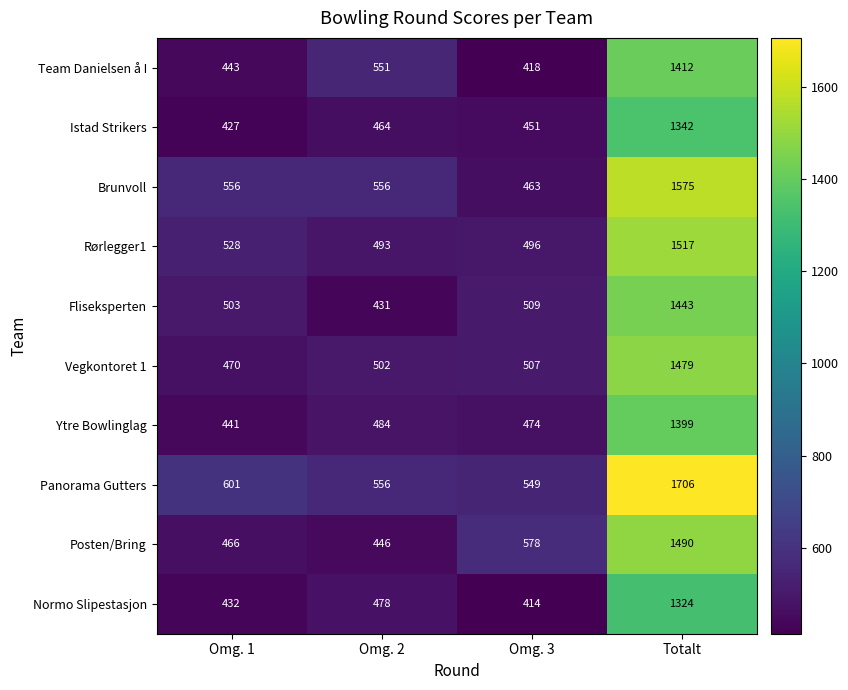

The Istad Strikers series shows 451 at Omg. 3. True or false?

True